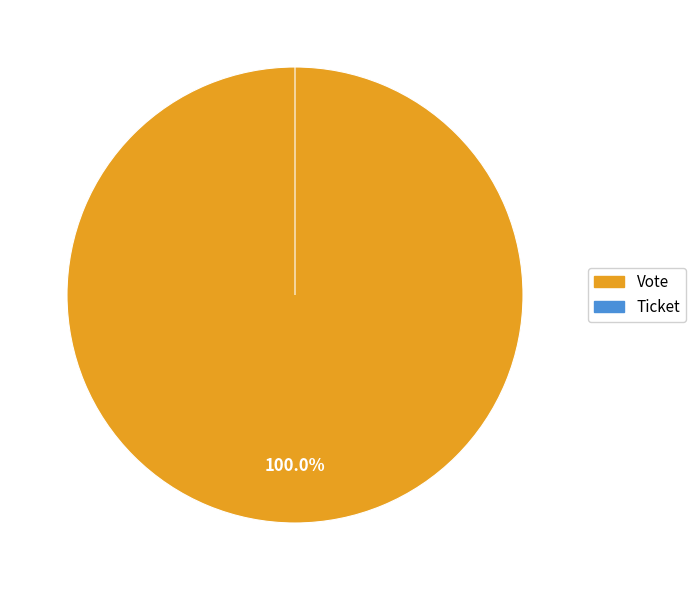

Which category has the smallest portion of the pie?

Ticket